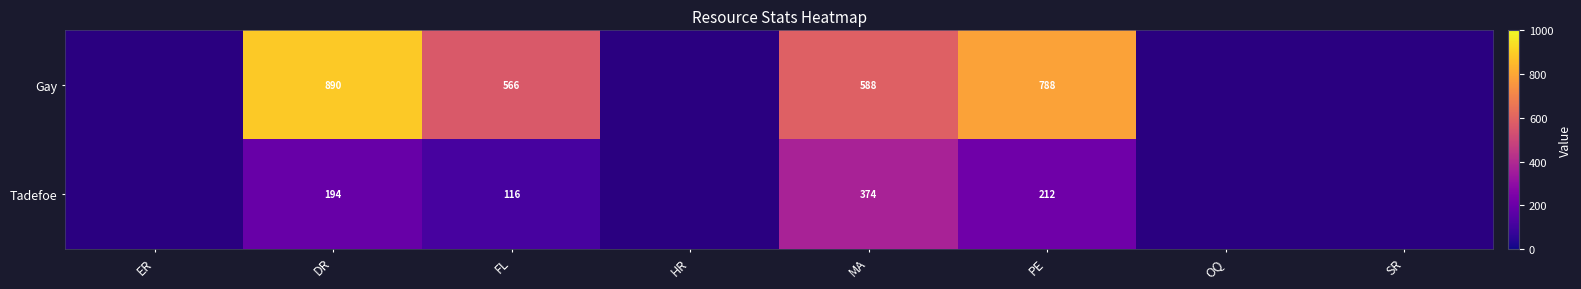

What is the sum of the Gay values at FL and MA?

1154